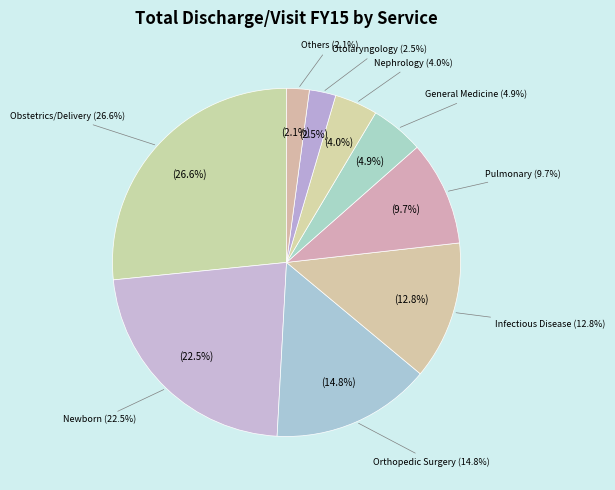

Is there any slice that represents more than half of the pie?

No